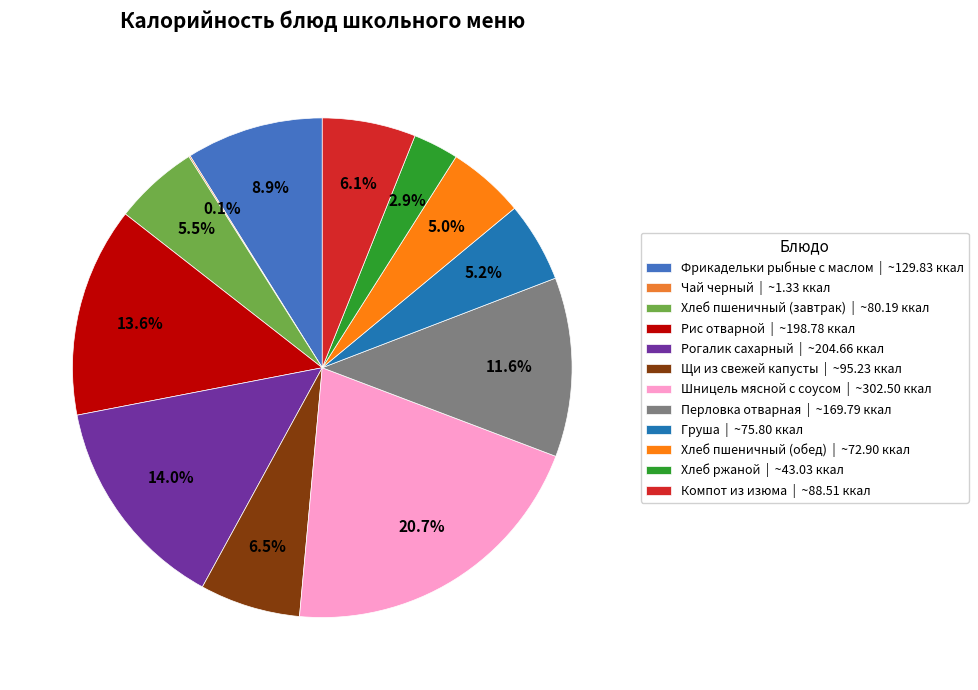

Count the number of slices in the pie.

12